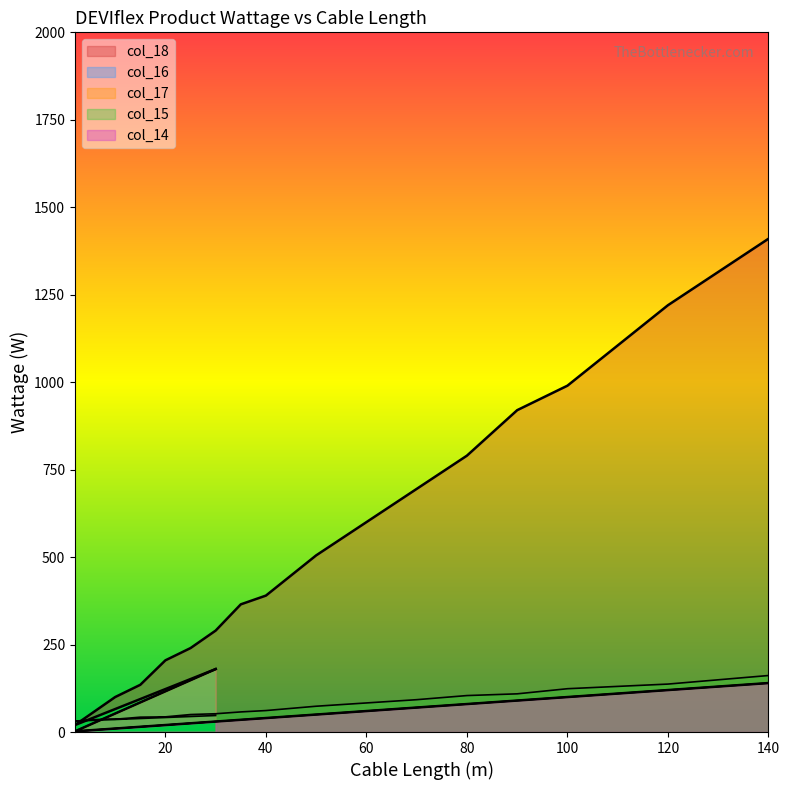

True or false: col_18 has more than 1 points higher than both neighbors.

False